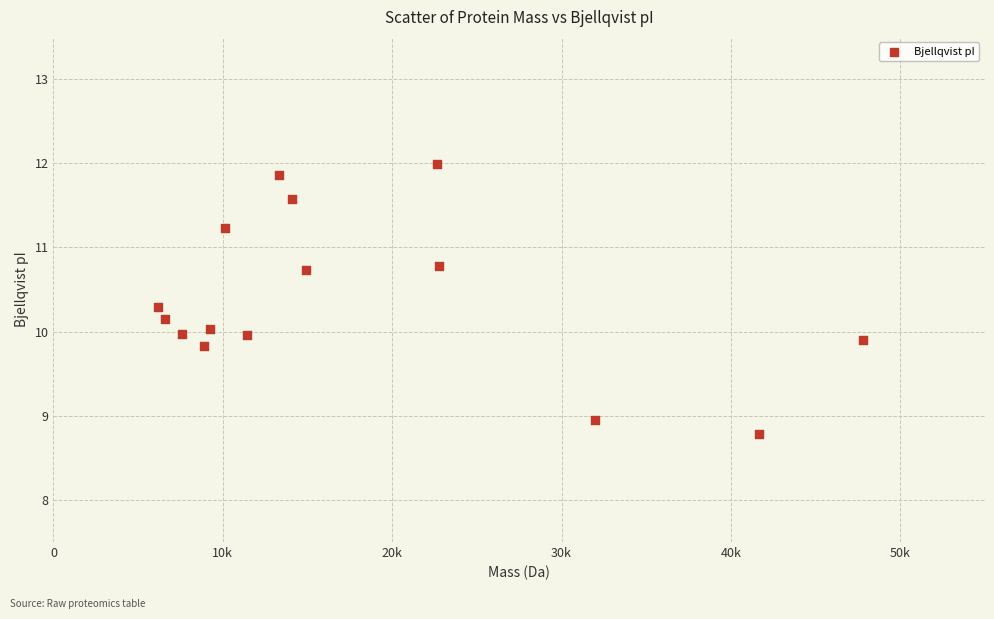

What is the range of X values (max minus min)?

41639.6